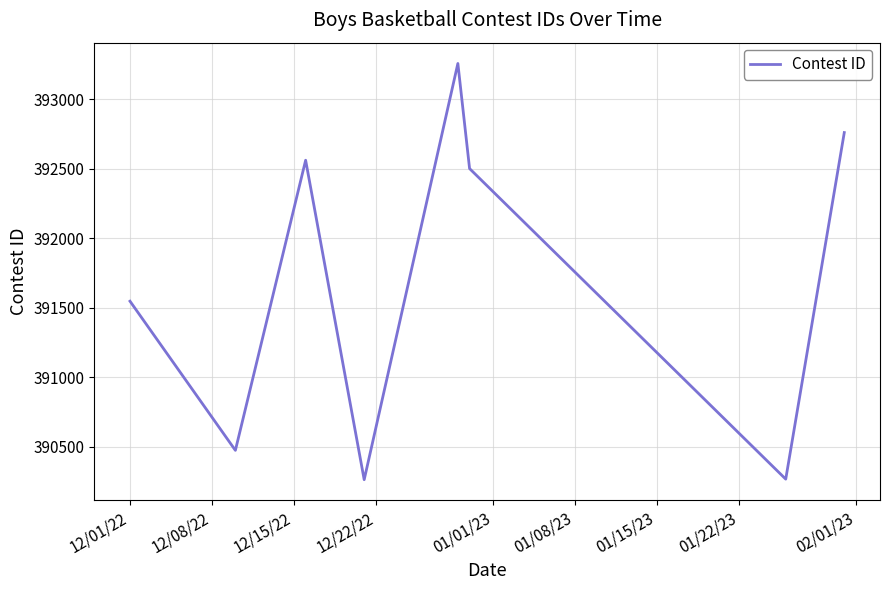

True or false: the data has more than 0 interior local peaks.

True